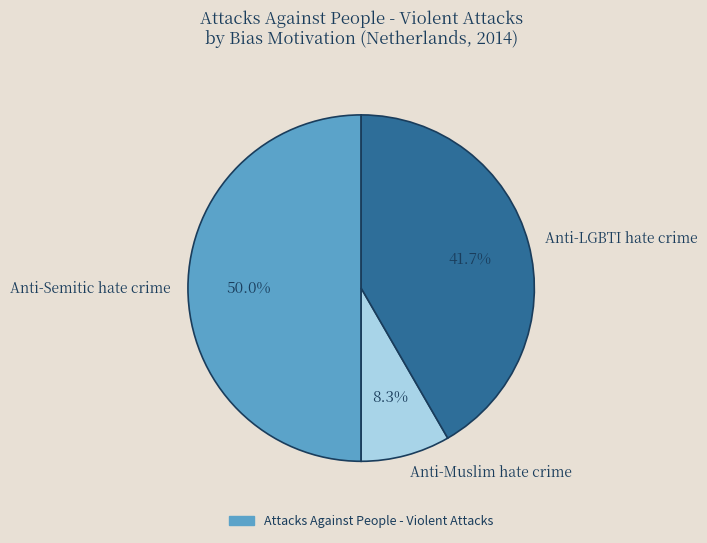

To the nearest percent, what is the difference between the Anti-LGBTI hate crime and Anti-Semitic hate crime slice percentages?

8%